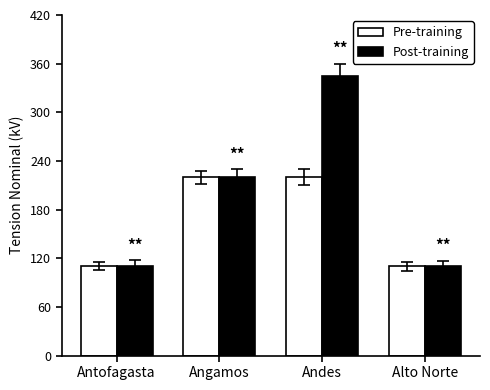

What is the label of the 2nd bar from the right?

Andes